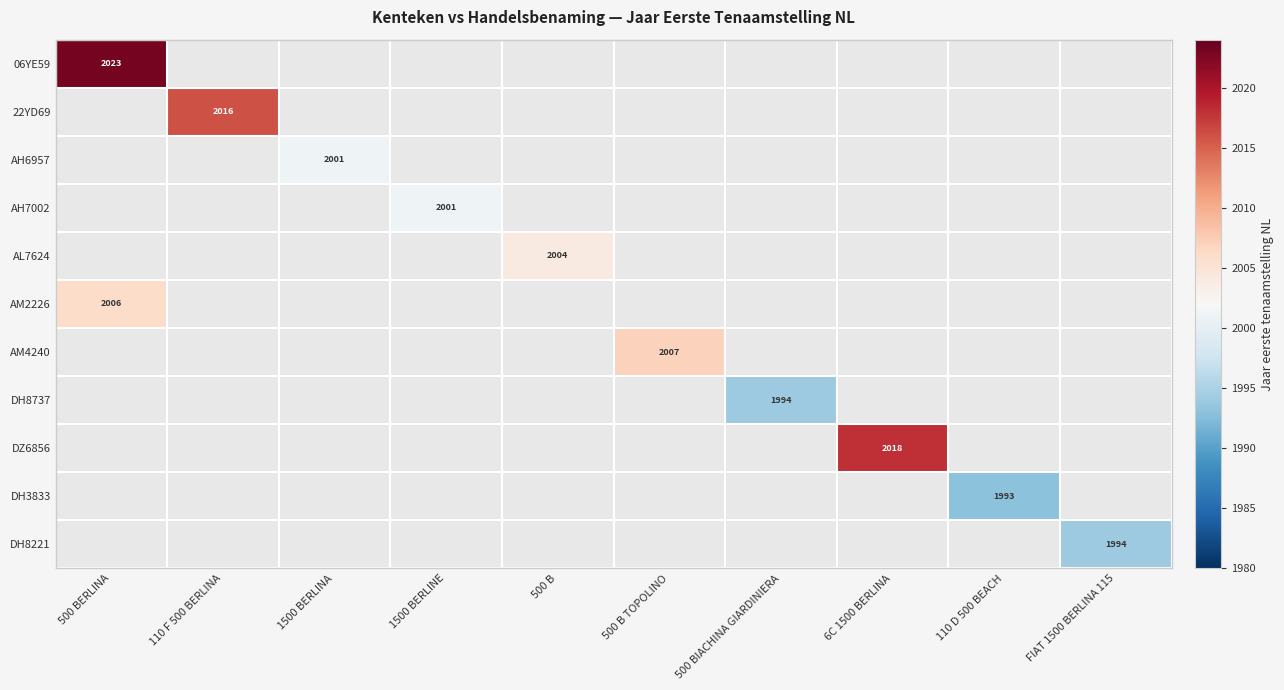

List the labels in order of AM2226 value, smallest first.

110 F 500 BERLINA, 1500 BERLINA, 1500 BERLINE, 500 B, 500 B TOPOLINO, 500 BIACHINA GIARDINIERA, 6C 1500 BERLINA, 110 D 500 BEACH, FIAT 1500 BERLINA 115, 500 BERLINA